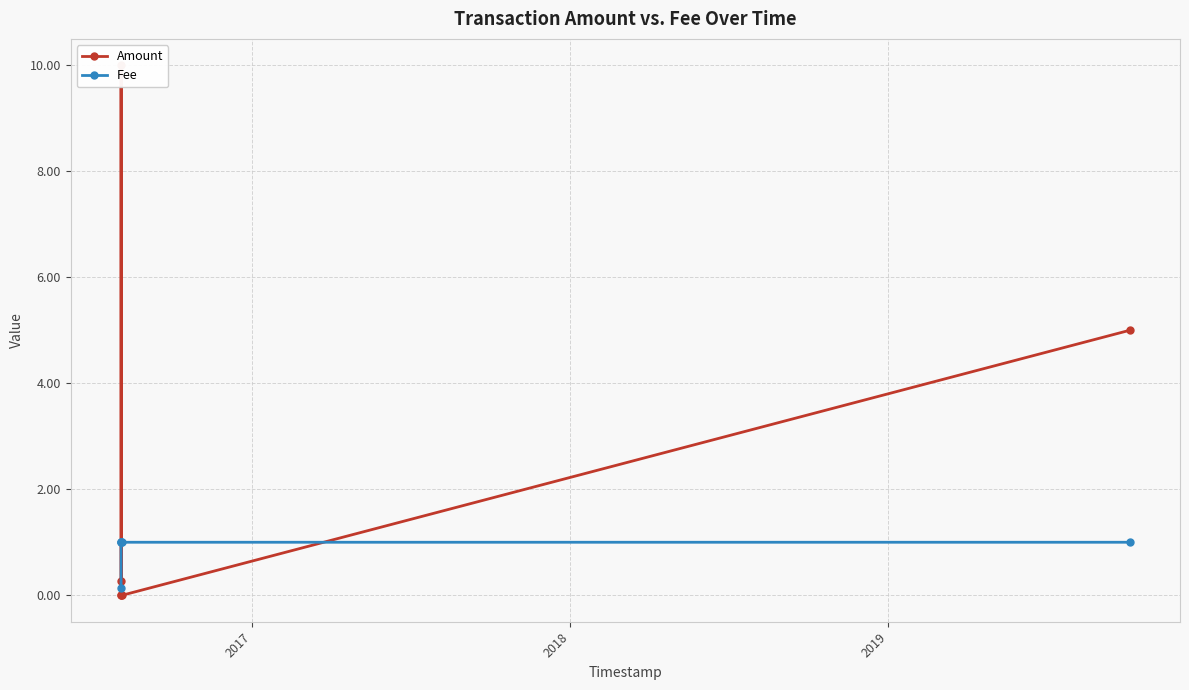

List the series in order of their peak value, highest first.

Amount, Fee